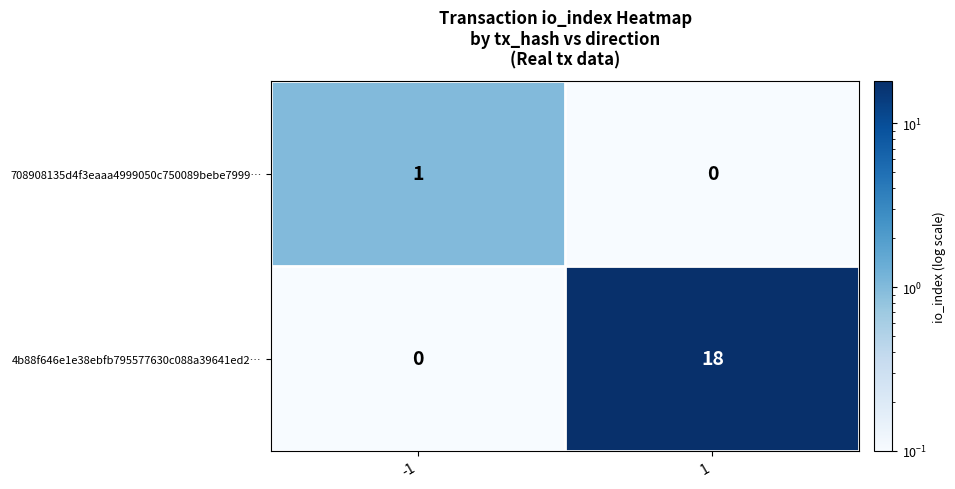

What is the difference between the maximum and minimum values in the 4b88f646e1e38ebfb795577630c088a39641ed2… series?

18